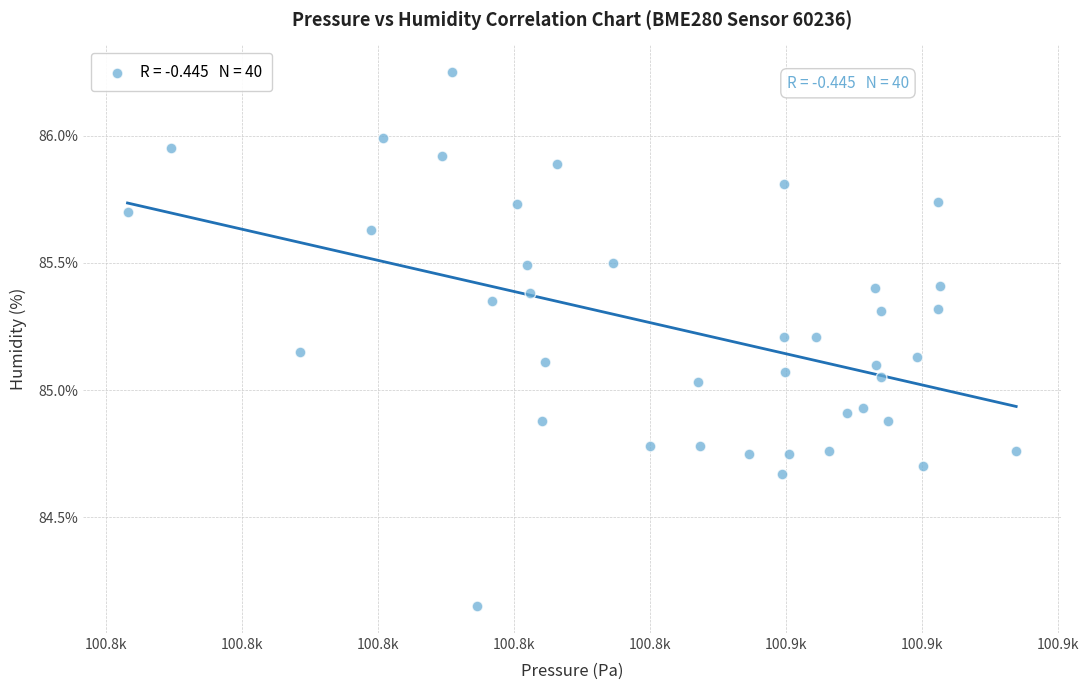

What is the range of X values (max minus min)?

130.7